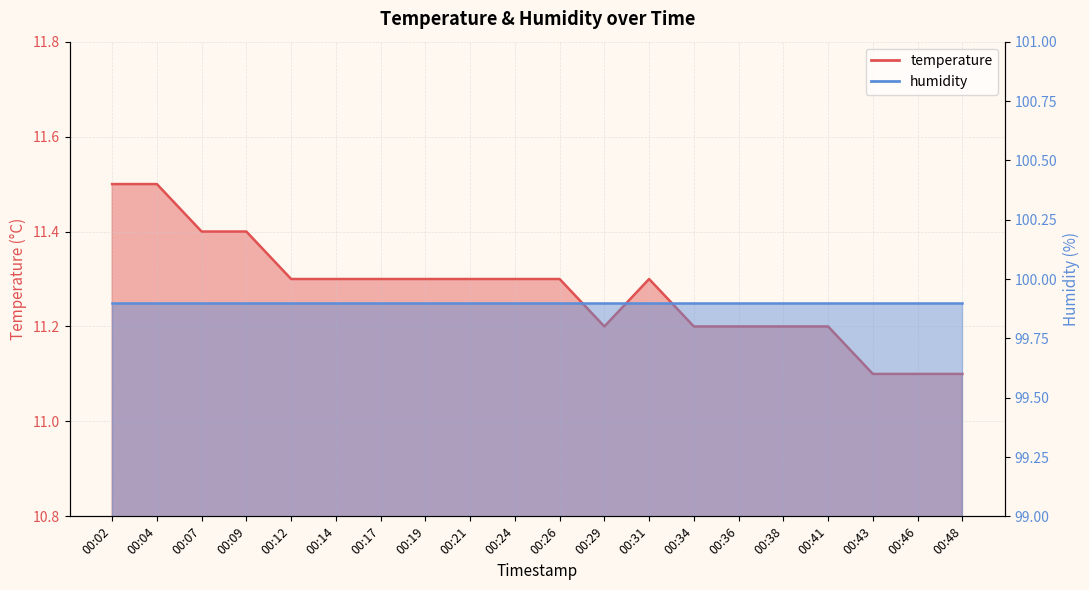

List the labels in order of value, largest first.

00:02, 00:04, 00:07, 00:09, 00:12, 00:14, 00:17, 00:19, 00:21, 00:24, 00:26, 00:31, 00:29, 00:34, 00:36, 00:38, 00:41, 00:43, 00:46, 00:48